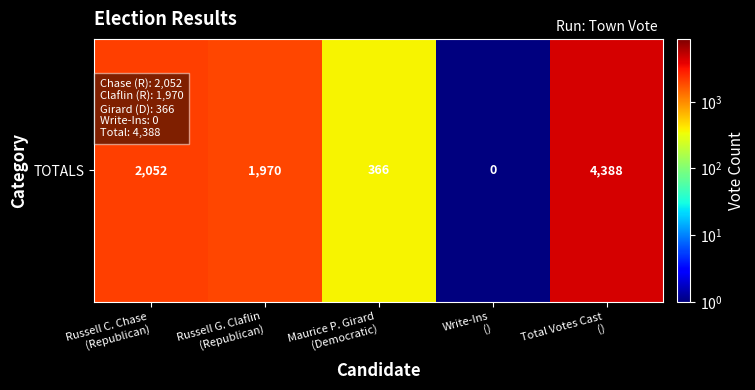

What is the maximum value shown in the chart?

4388.0